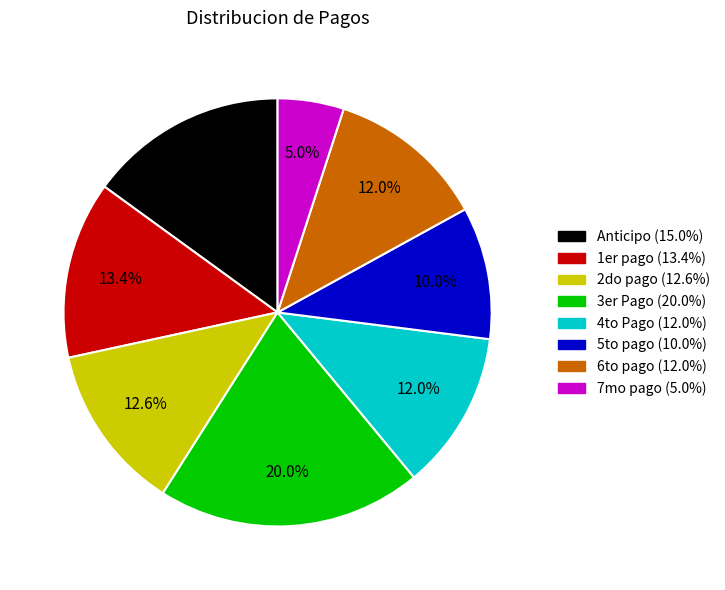

Approximately how many times larger is the value at Anticipo compared to 1er pago?

1.1